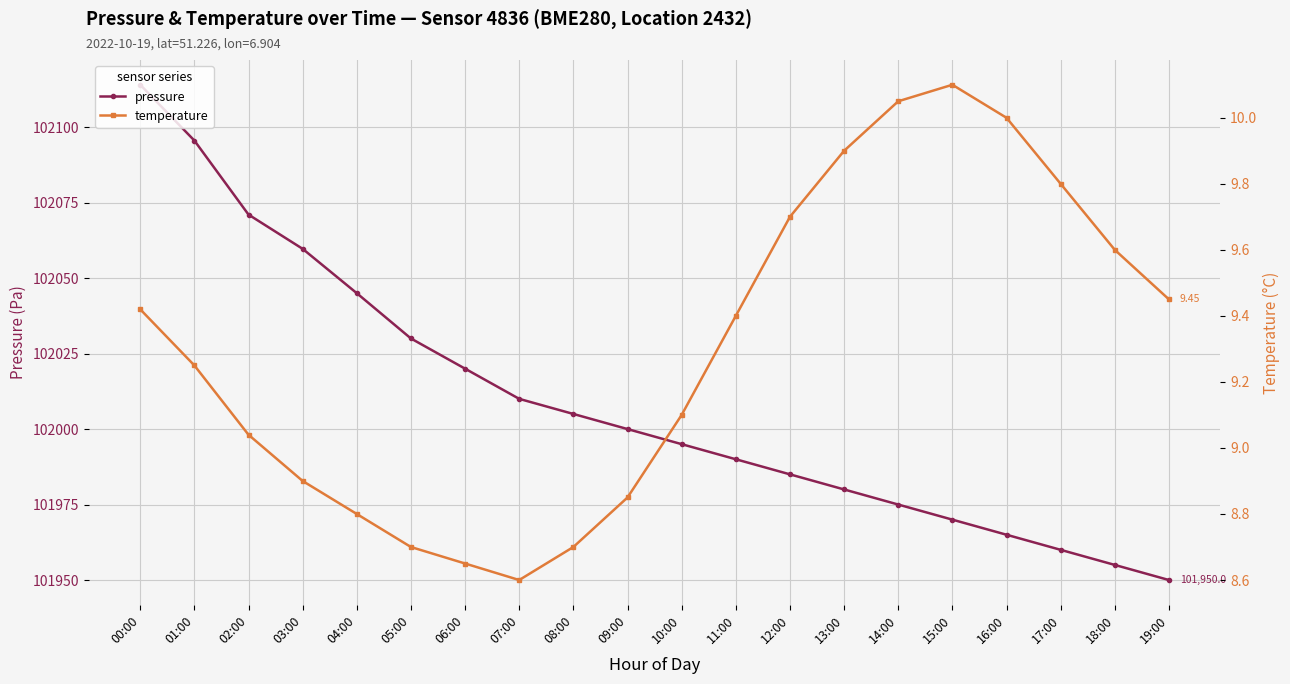

Reading left to right, extract all data points from this chart.

pressure: 102114.0	102095.6	102071.0	102059.7	102045.0	102030.0	102020.0	102010.0	102005.0	102000.0	101995.0	101990.0	101985.0	101980.0	101975.0	101970.0	101965.0	101960.0	101955.0	101950.0
temperature: 9.4	9.2	9.0	8.9	8.8	8.7	8.7	8.6	8.7	8.8	9.1	9.4	9.7	9.9	10.1	10.1	10.0	9.8	9.6	9.4